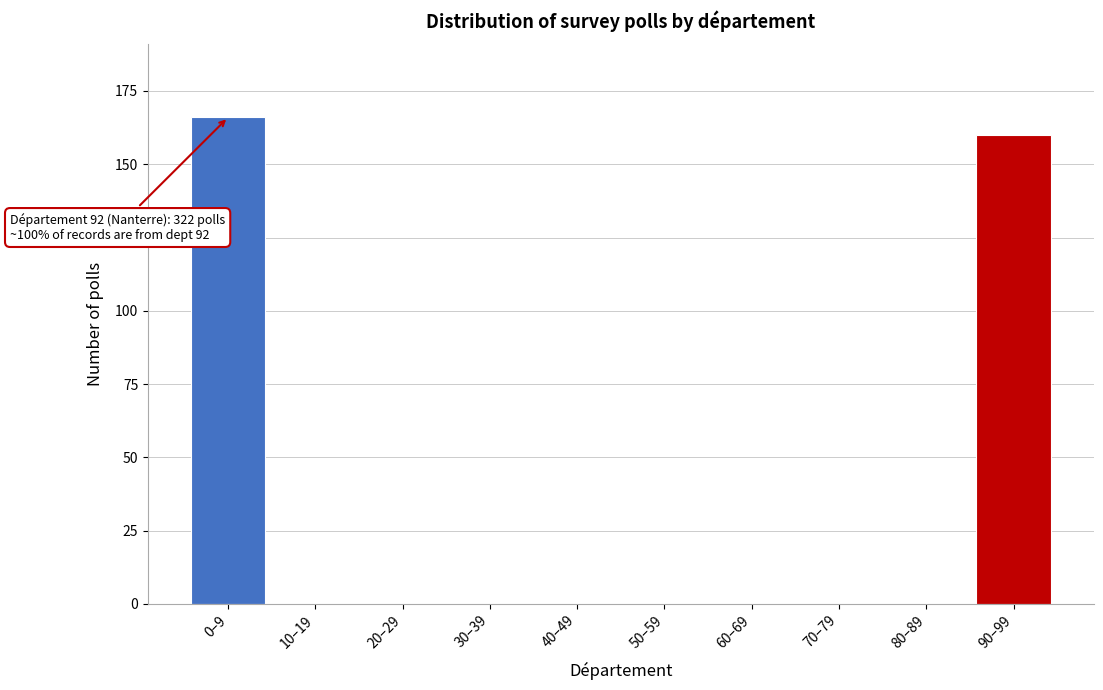

Reading left to right, list all the values displayed in this chart.

0–9=166	10–19=0	20–29=0	30–39=0	40–49=0	50–59=0	60–69=0	70–79=0	80–89=0	90–99=160